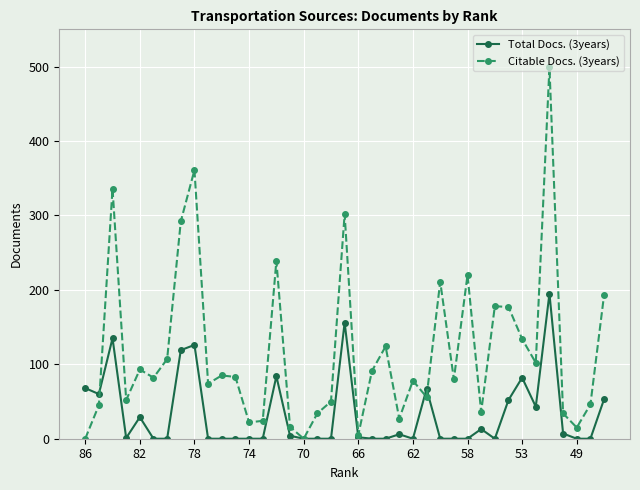

Which series has the largest total across all categories?

Citable Docs. (3years)